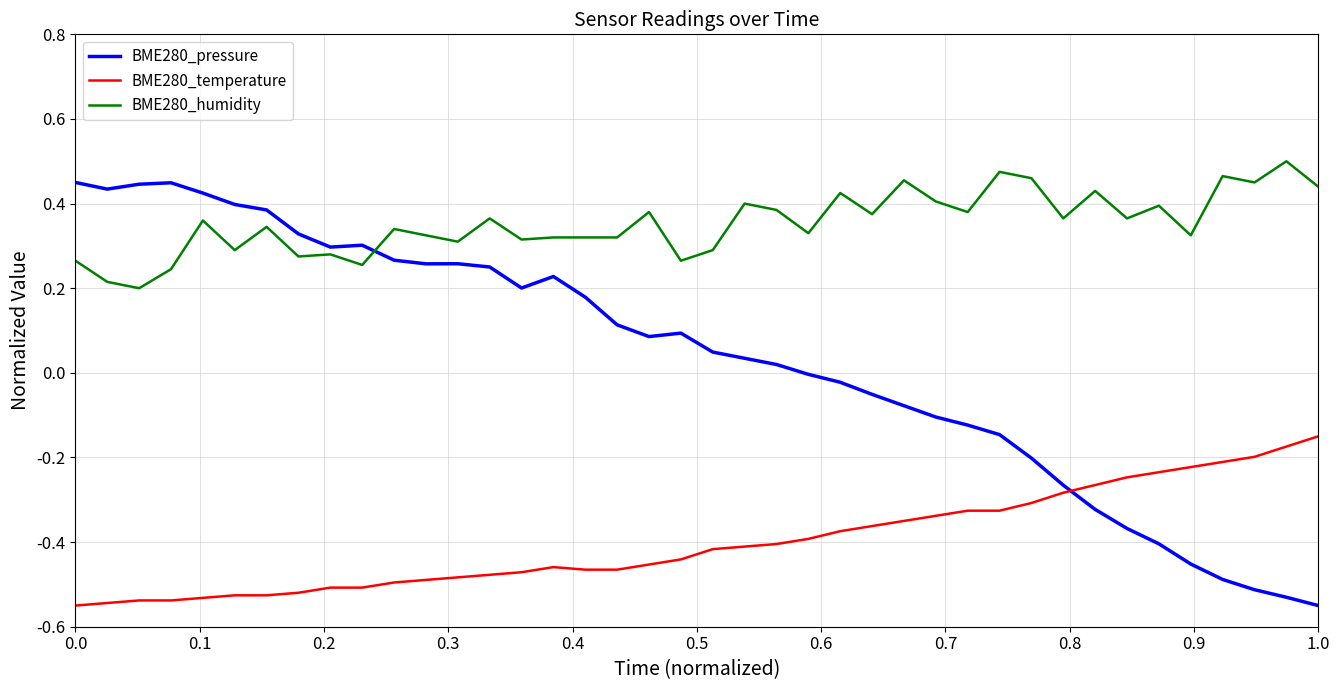

How many distinct data groups are displayed?

3